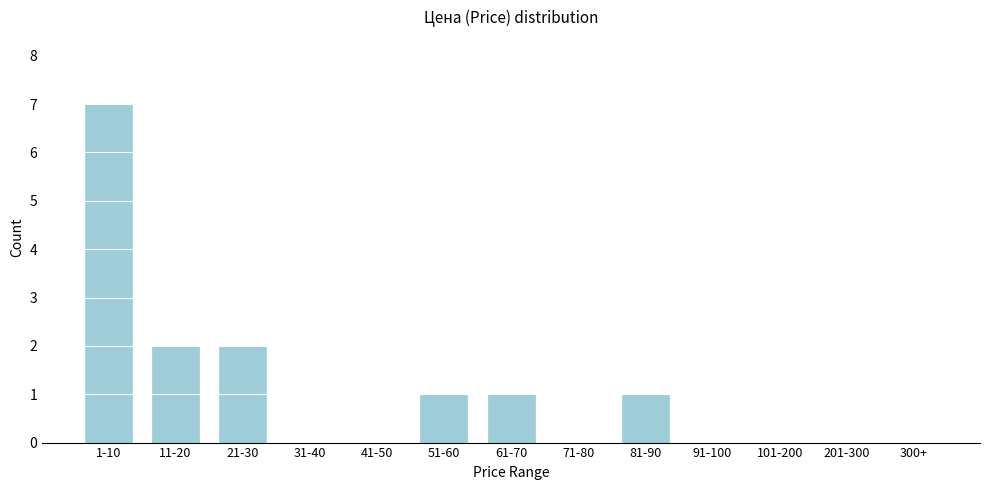

Reading right to left, extract all data points from this chart.

300+=0	201-300=0	101-200=0	91-100=0	81-90=1	71-80=0	61-70=1	51-60=1	41-50=0	31-40=0	21-30=2	11-20=2	1-10=7